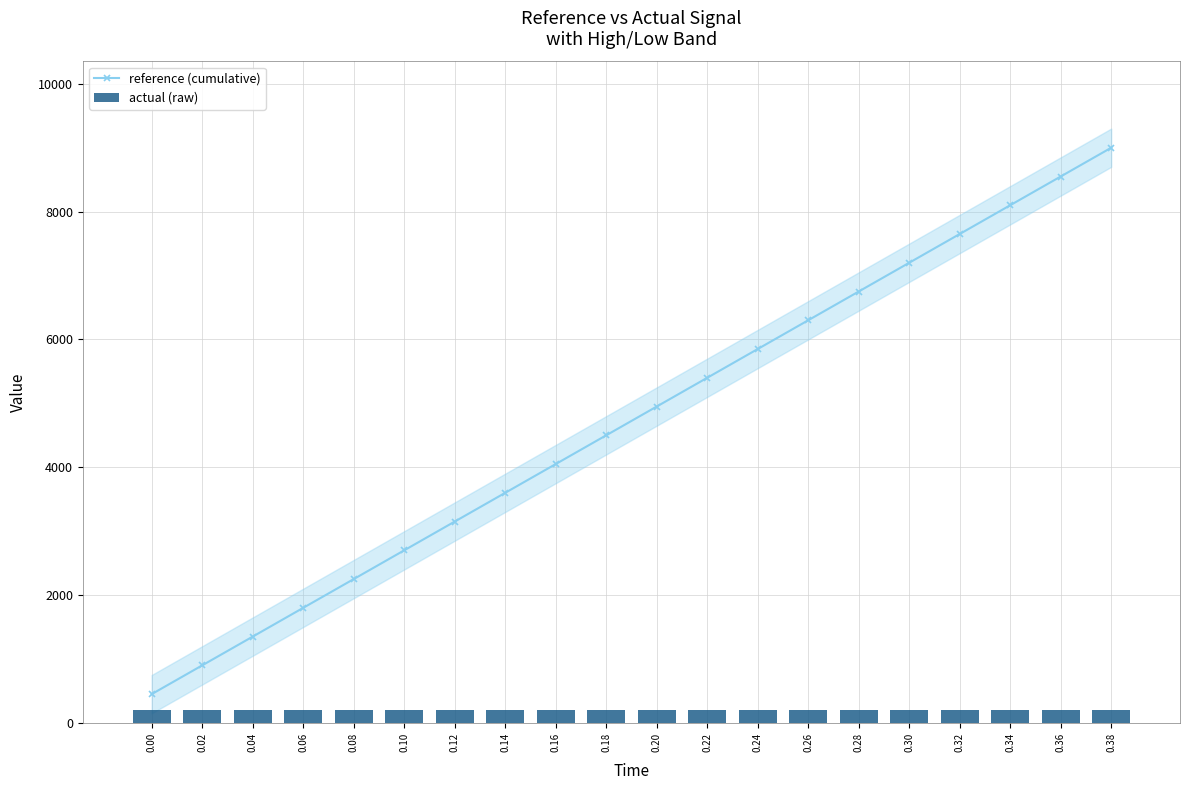

Which category has the highest value across all series?

0.38